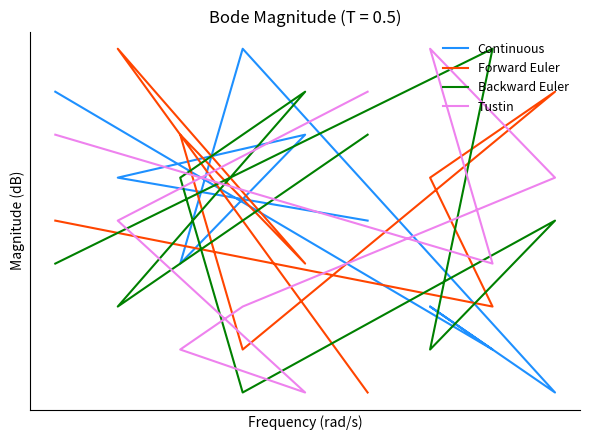

What is the smallest value displayed?

1